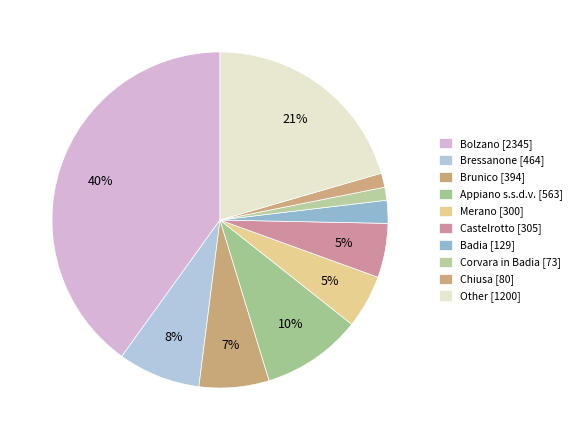

Count the number of slices in the pie.

10